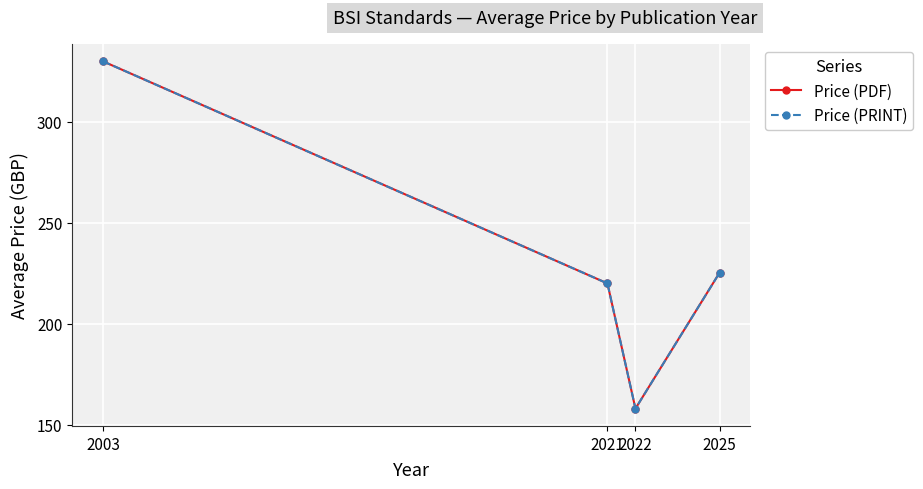

Is this an area chart (filled region under the line)?

No